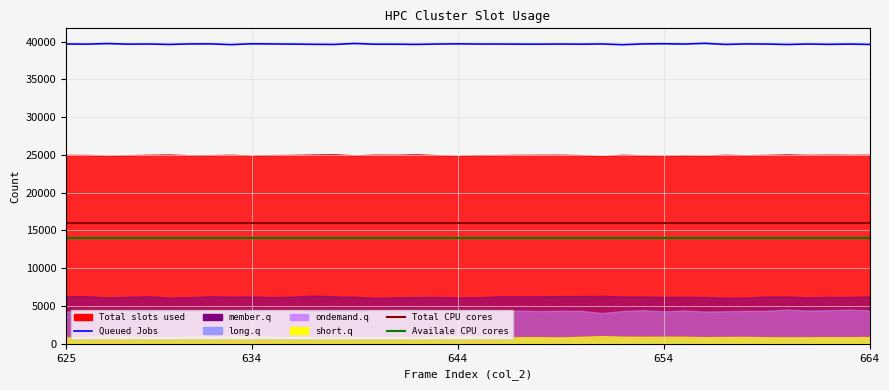

Which category has the lowest value in the short.q series?

638